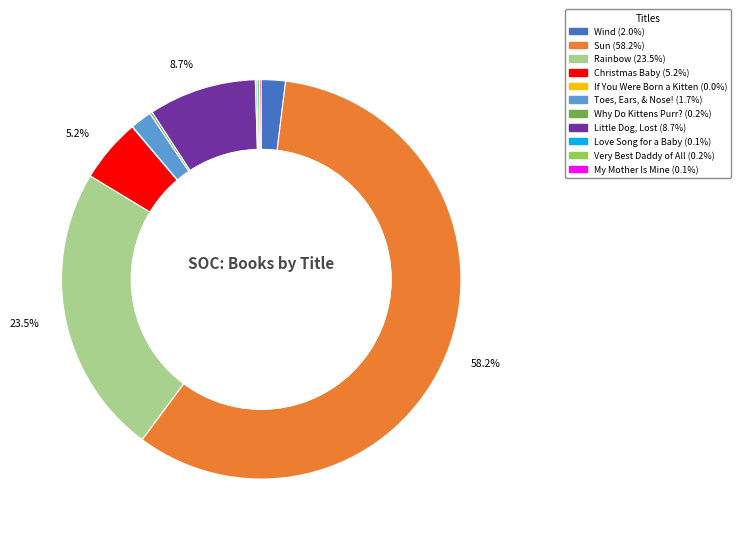

Which category has the biggest portion of the pie?

Sun